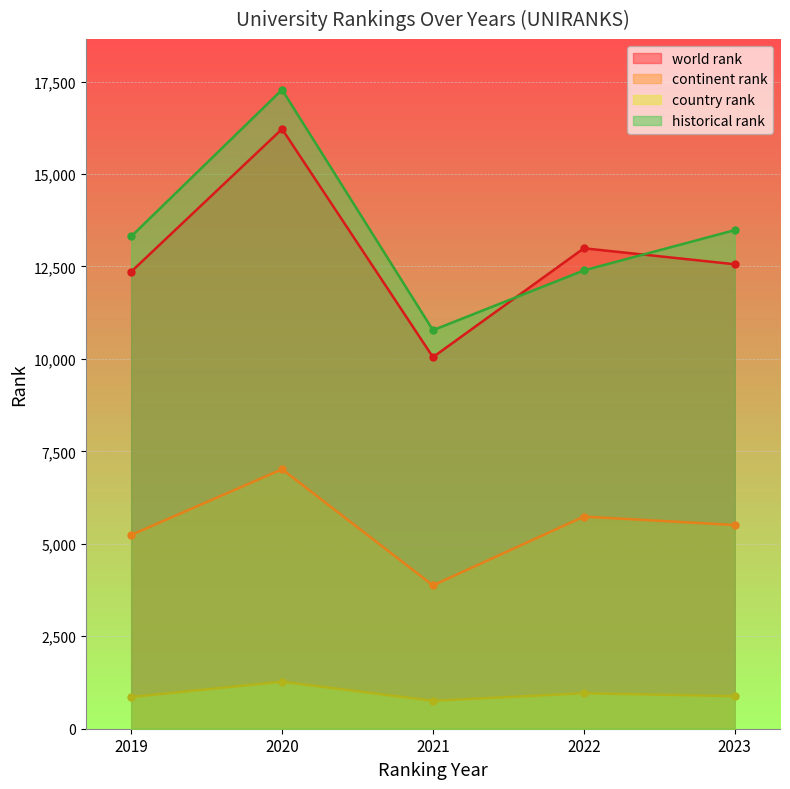

Is the value of country rank at 2021 greater than the value of continent rank at 2020?

No